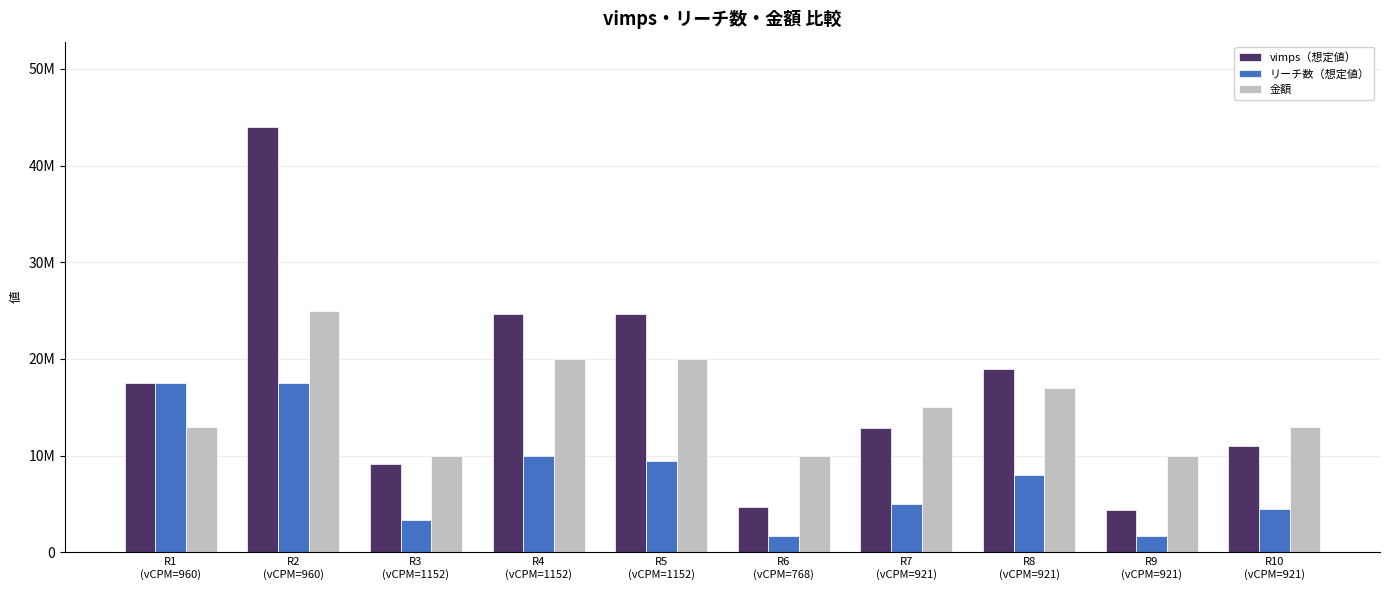

What are all the series names shown in the legend?

vimps（想定値）, リーチ数（想定値）, 金額